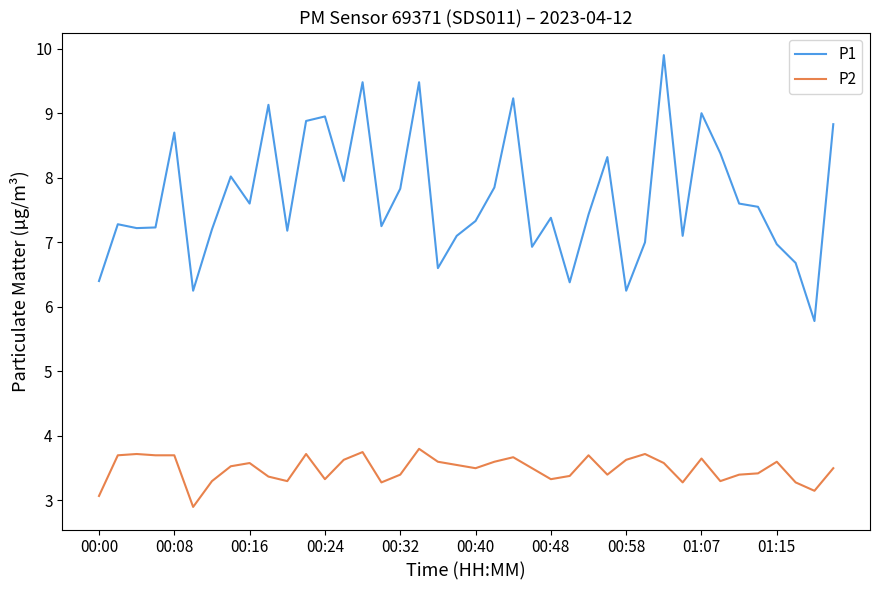

How many categories are shown in the chart?

40